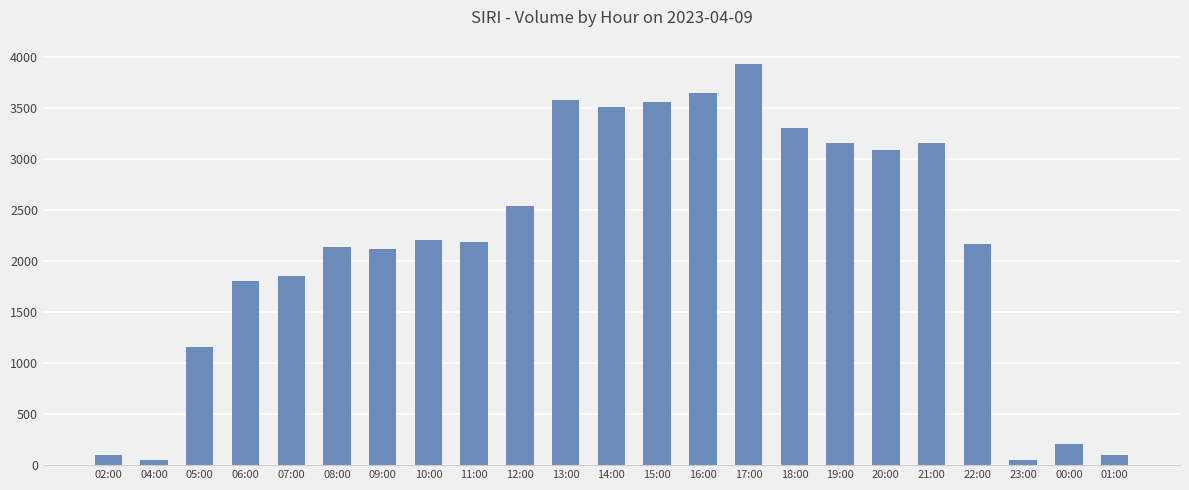

At which label does the data first exceed 2187?

10:00